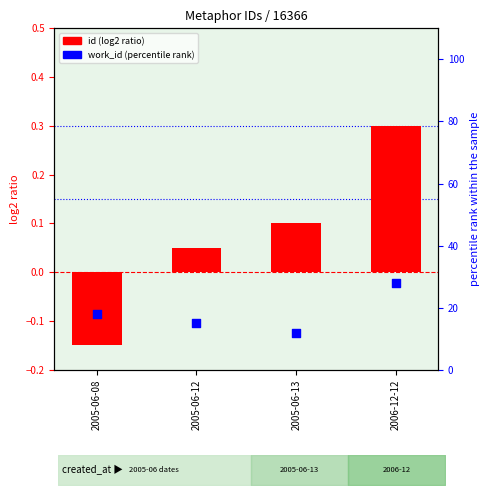

What is the change in value from 2005-06-08 to 2005-06-13?

-6.0